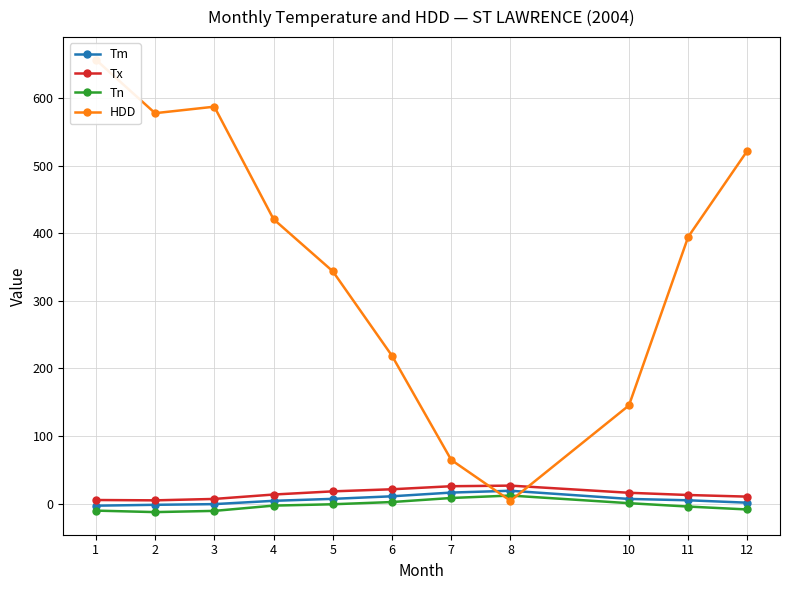

What is the spread (max minus min) of values at 7?

56.3